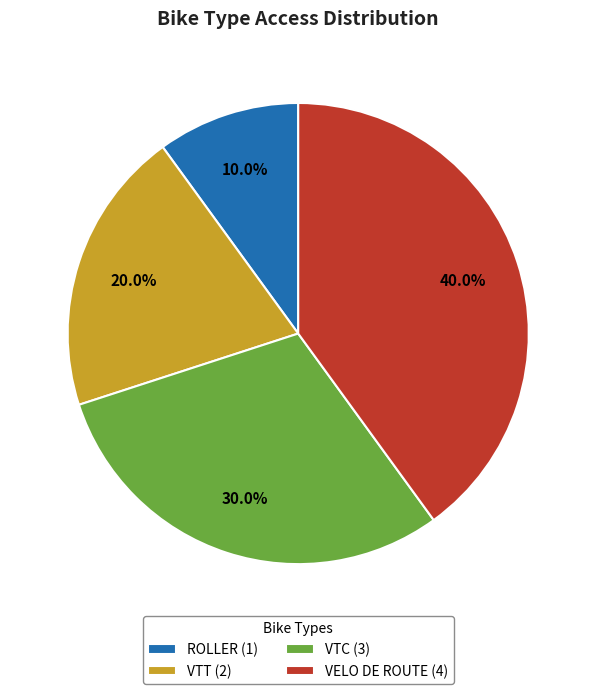

Count the number of slices in the pie.

4